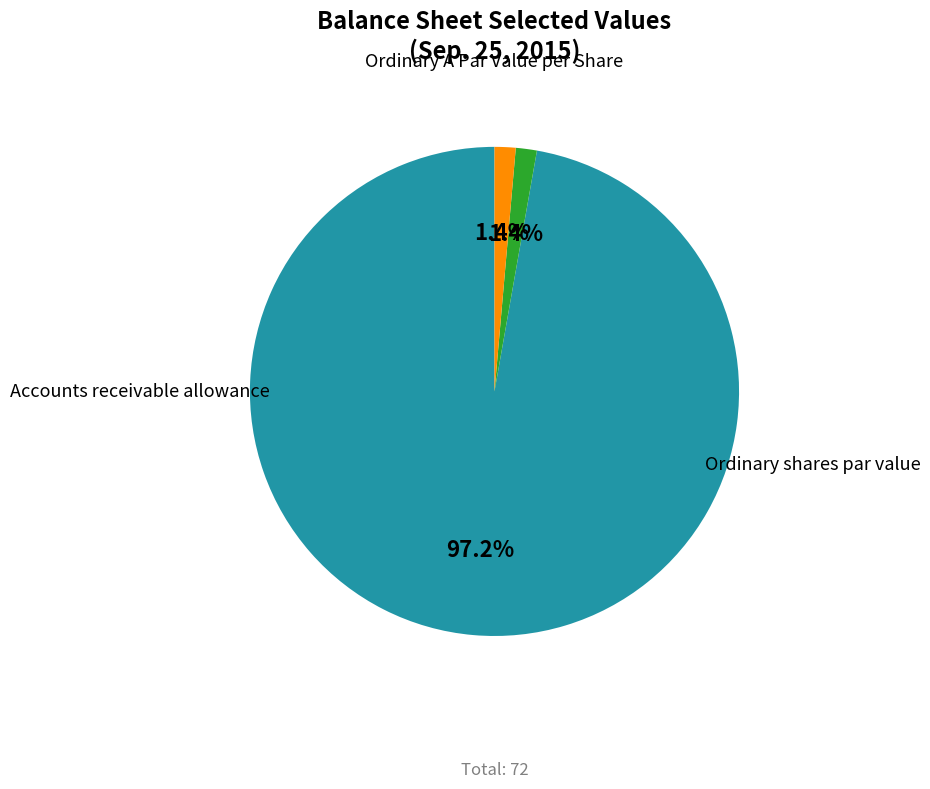

Rank the categories by value from highest to lowest.

Accounts receivable allowance, Ordinary shares par value, Ordinary A Par Value per Share